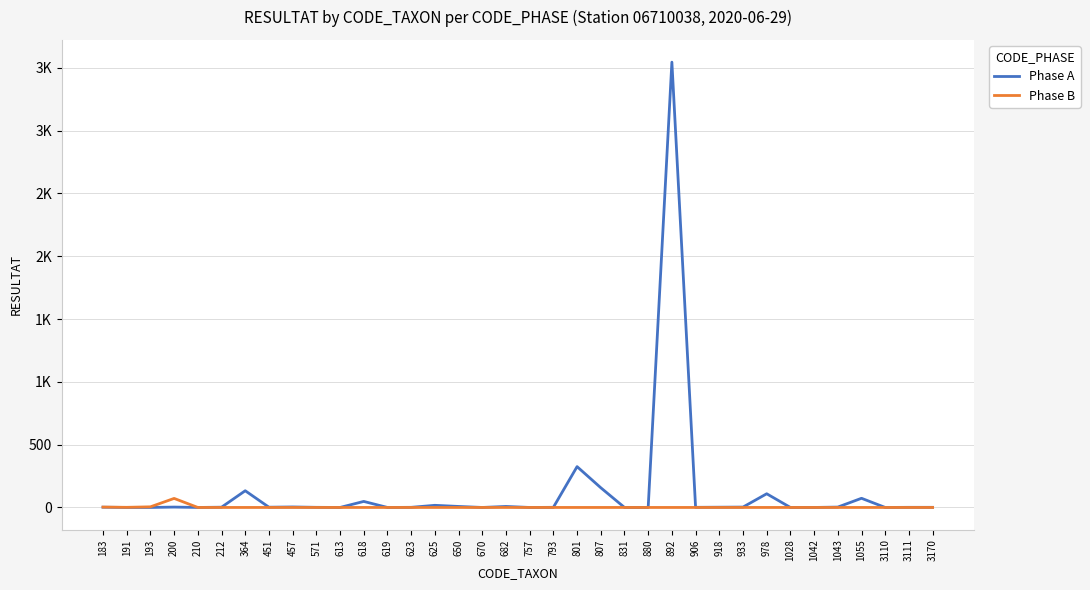

Which series has the widest spread of values?

Phase A